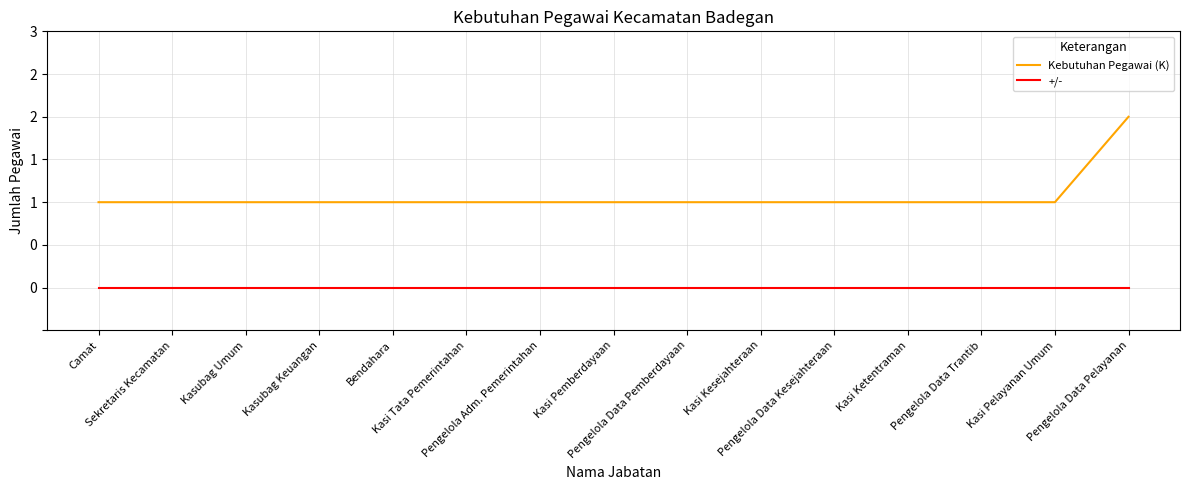

True or false: Kebutuhan Pegawai (K) and +/- cross at least once.

False